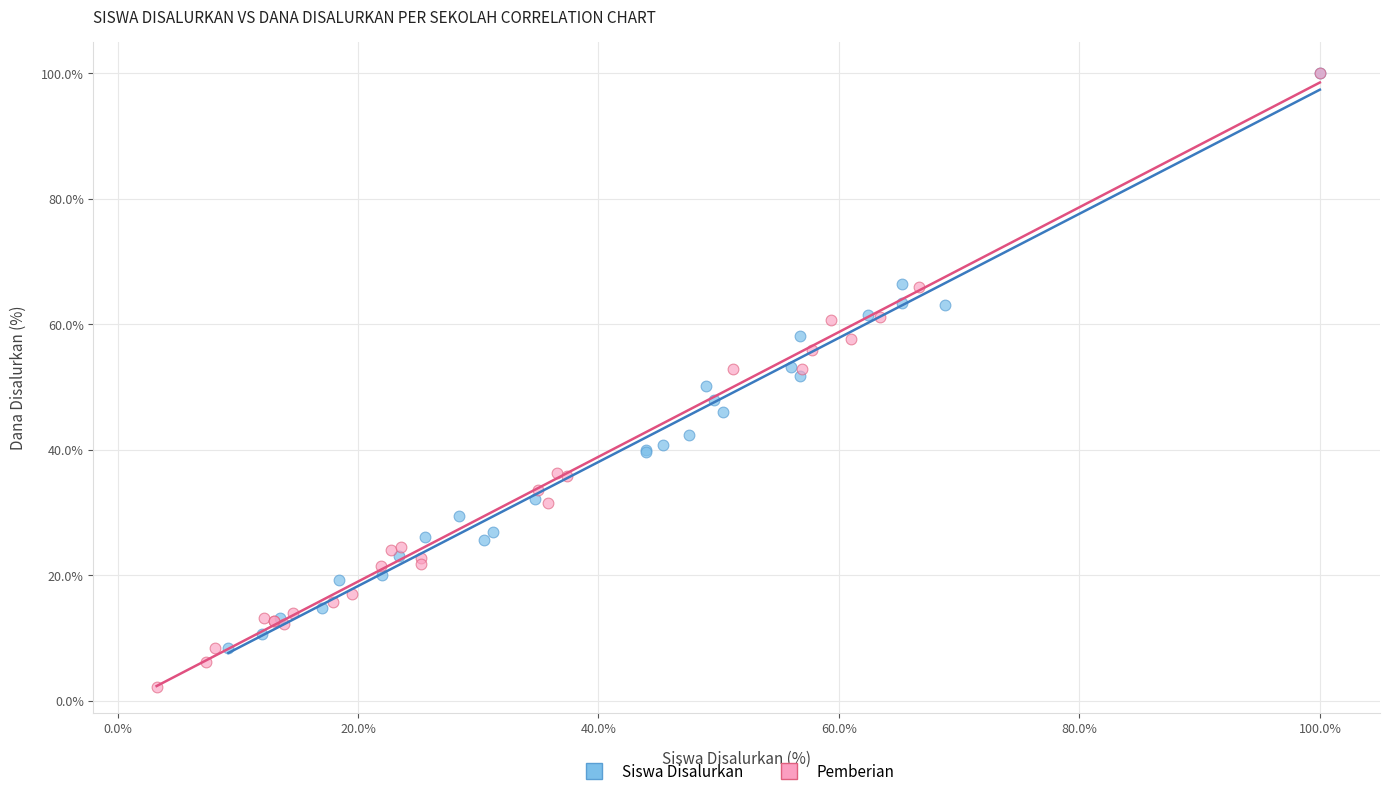

Which series has the widest spread of Y values?

Pemberian